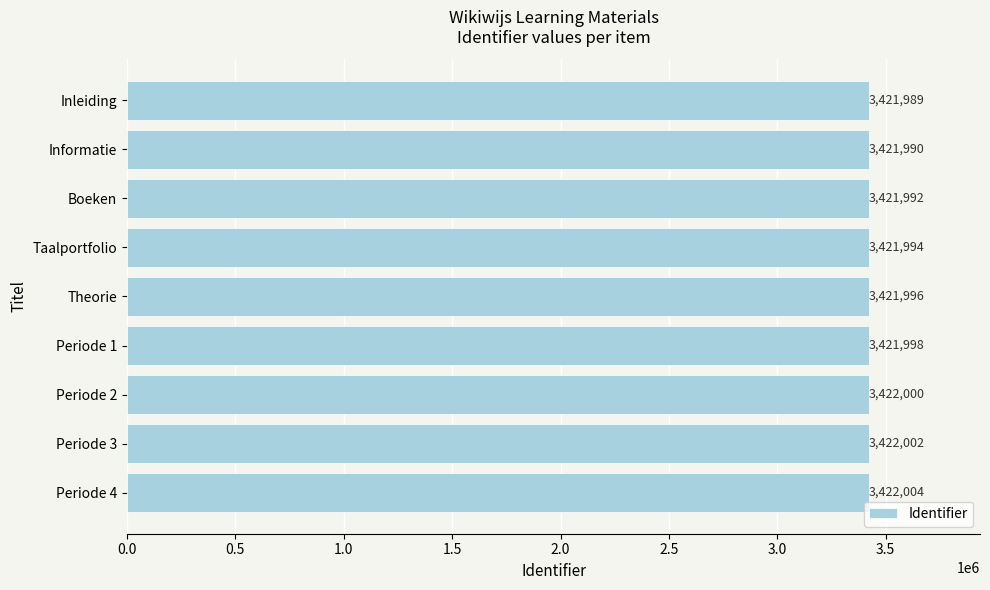

Reading bottom to top, transcribe all the data shown in this chart.

3422004	3422002	3422000	3421998	3421996	3421994	3421992	3421990	3421989